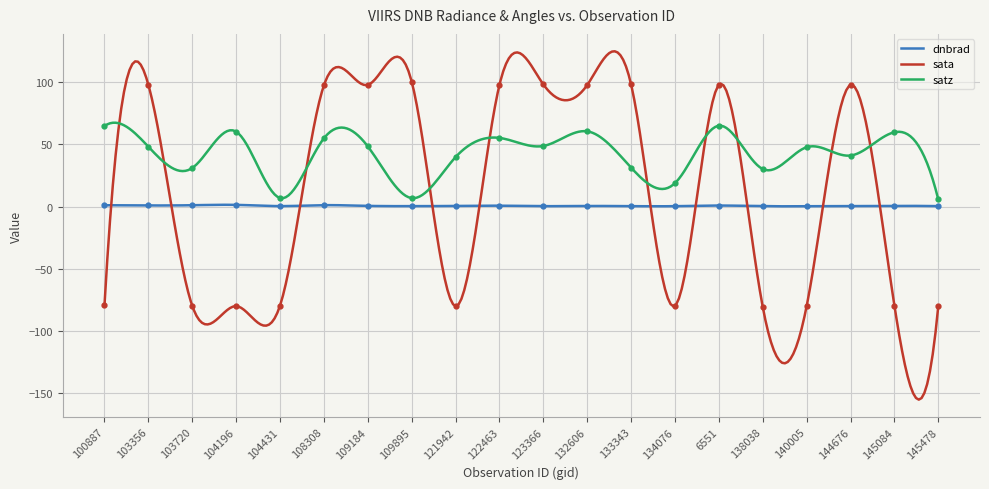

What is the maximum value for satz?

67.4